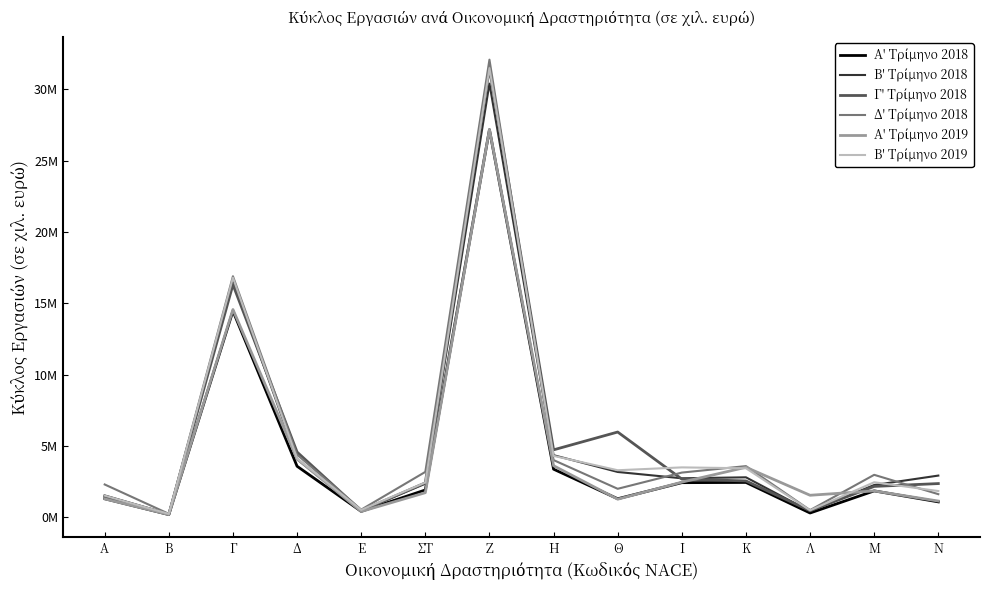

What is the difference between the second highest and minimum values in the Δ' Τρίμηνο 2018 series?

16653710